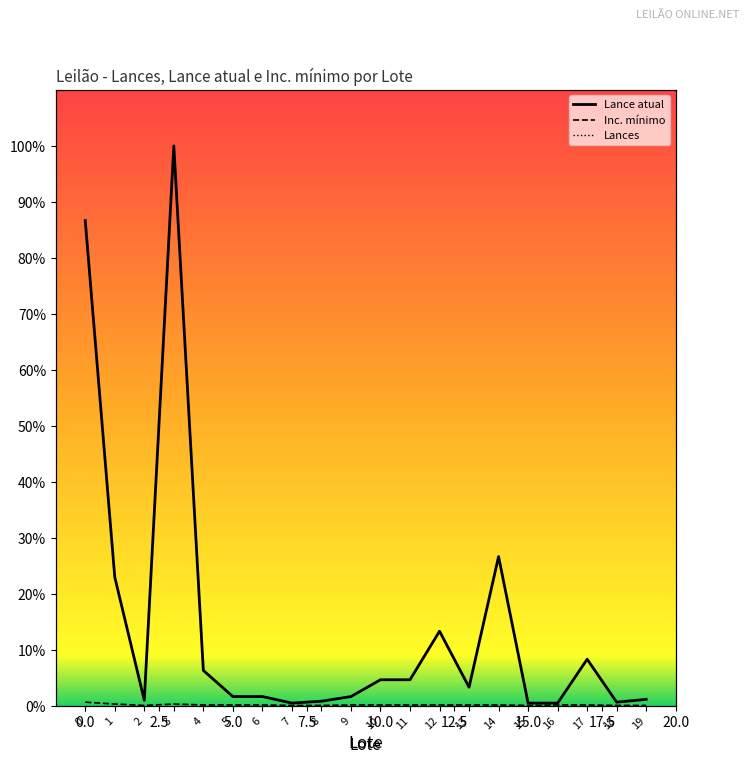

At which label is Lance atual closest to 50?

14